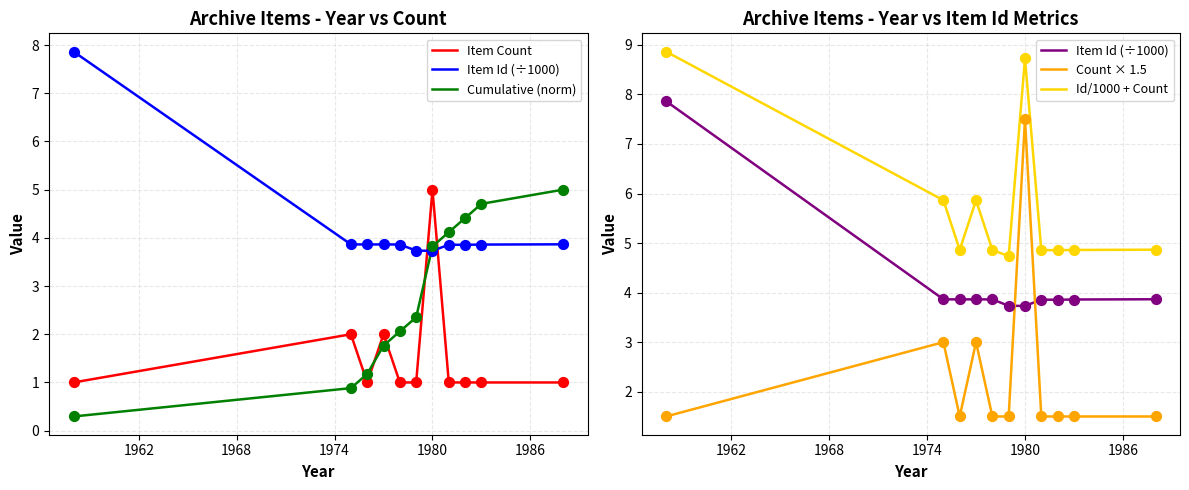

Which series has the widest spread of Y values?

Count × 1.5